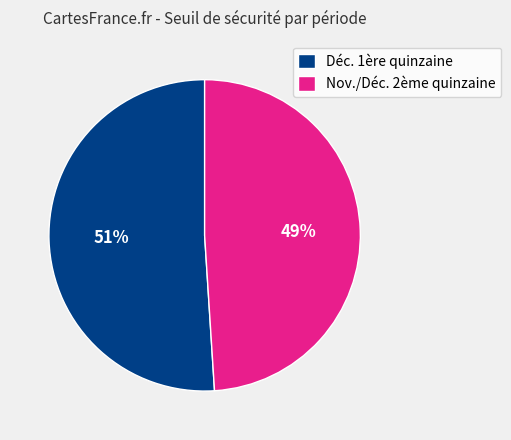

What percentage is the Nov./Déc. 2ème quinzaine slice, to the nearest percent?

49%